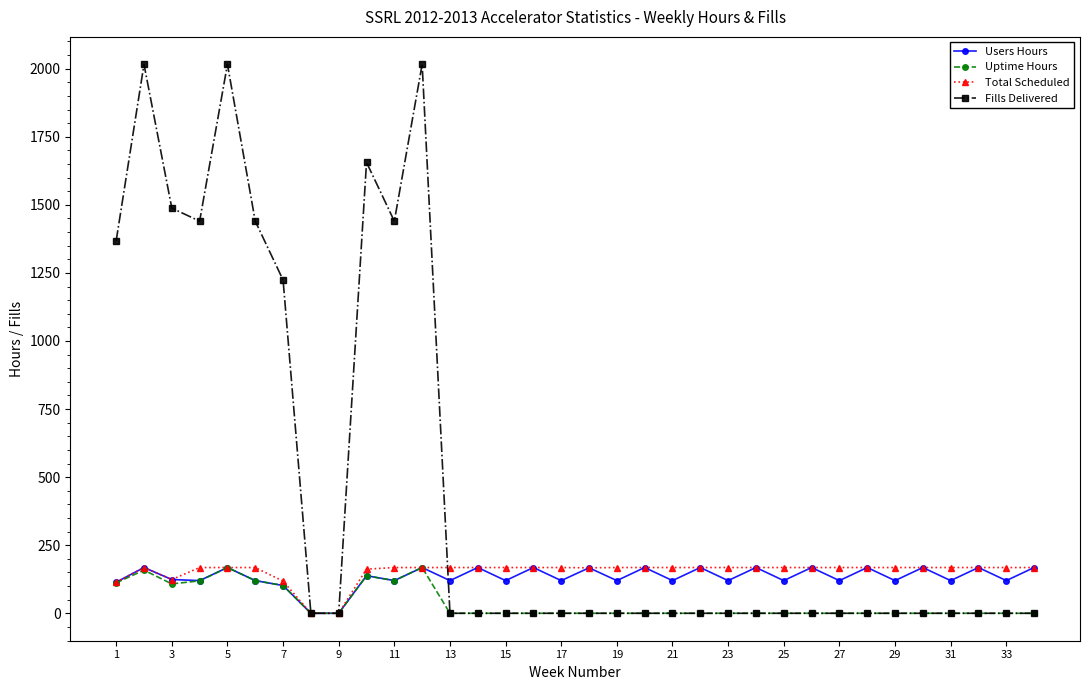

What is the value of the Users Hours point at the 27th from the left?

120.0